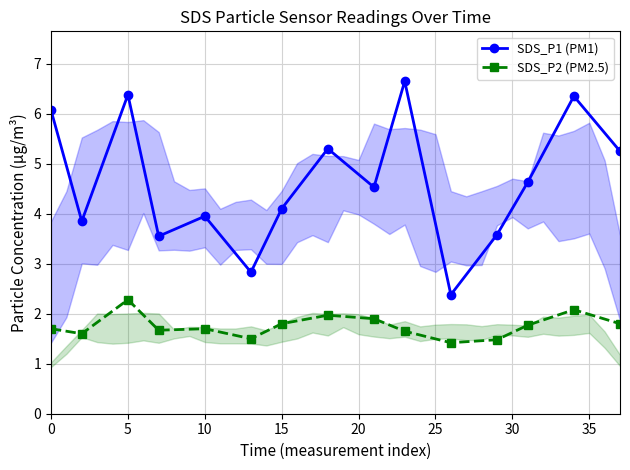

What are all the series names shown in the legend?

SDS_P1 (PM1), SDS_P2 (PM2.5)